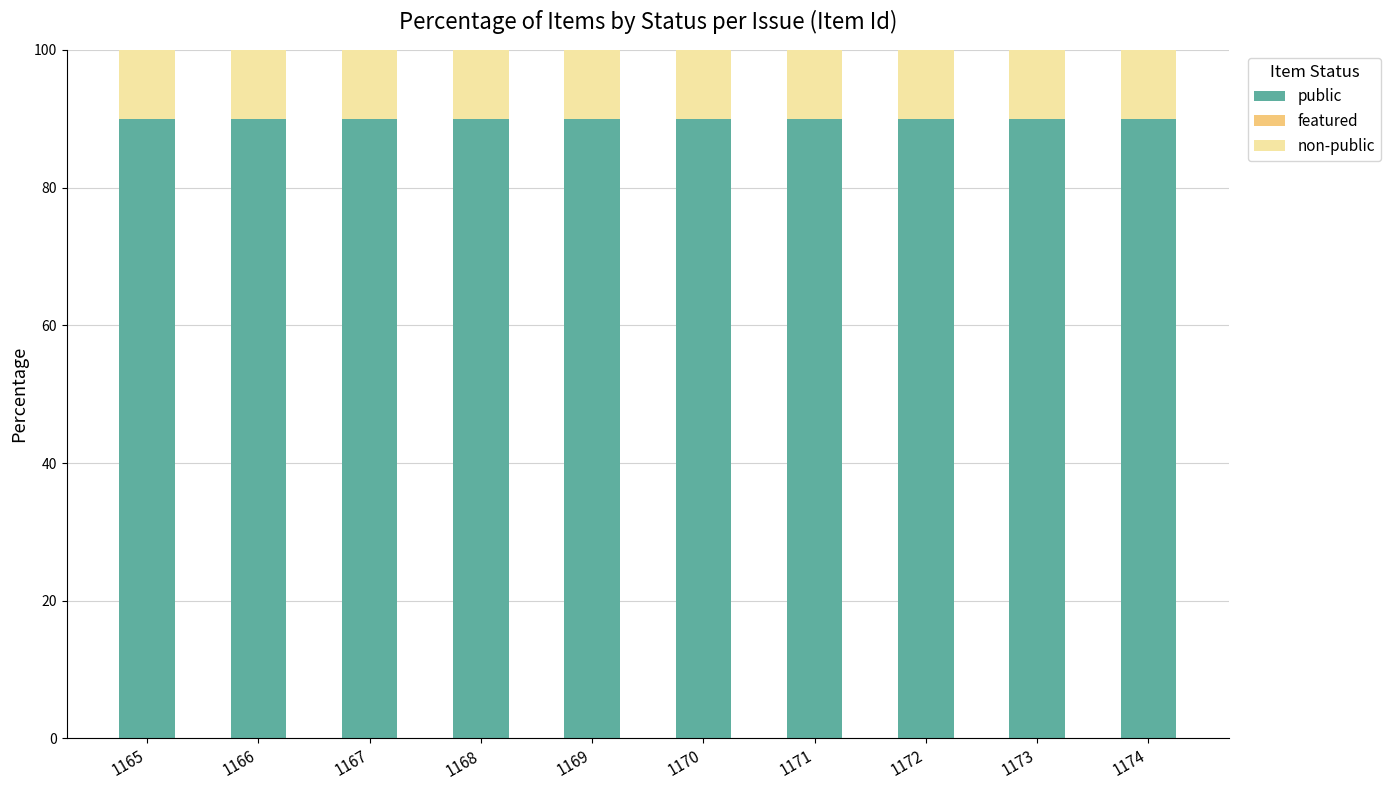

What is the highest value of the public series?

90